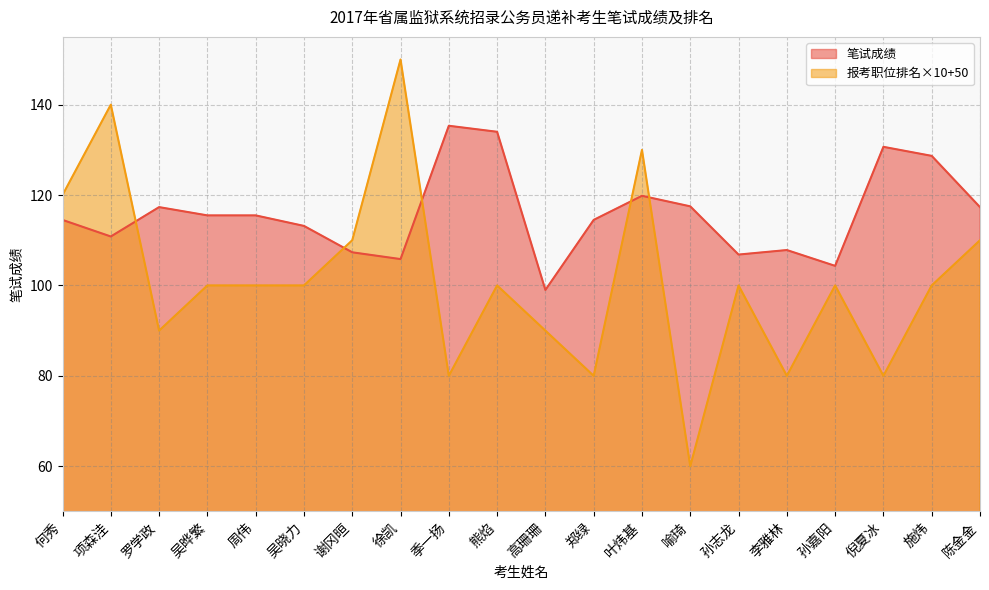

True or false: 报考职位排名 and 笔试成绩 intersect in this chart.

True